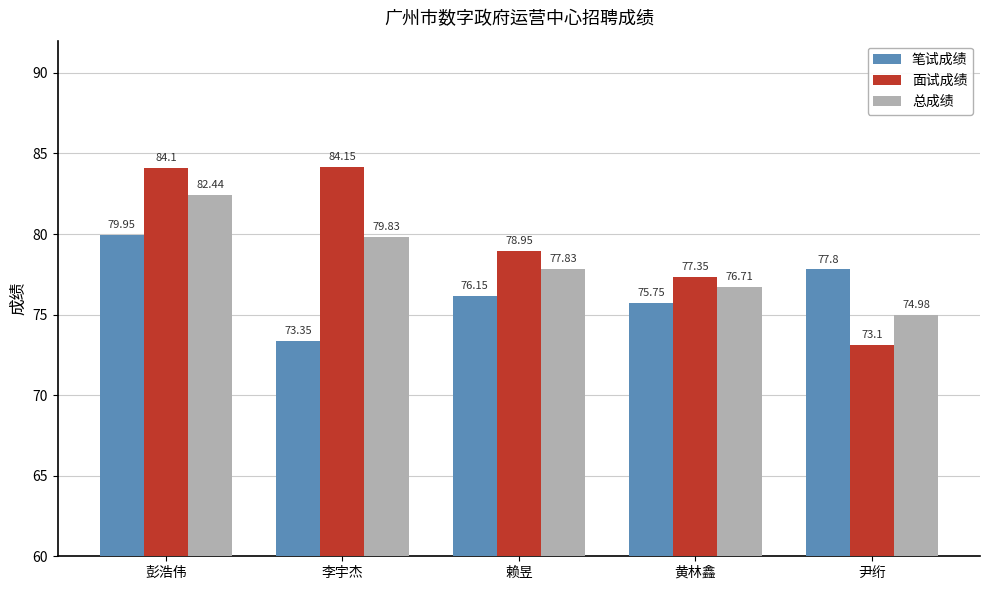

What is the spread (max minus min) of values at 尹绗?

4.7